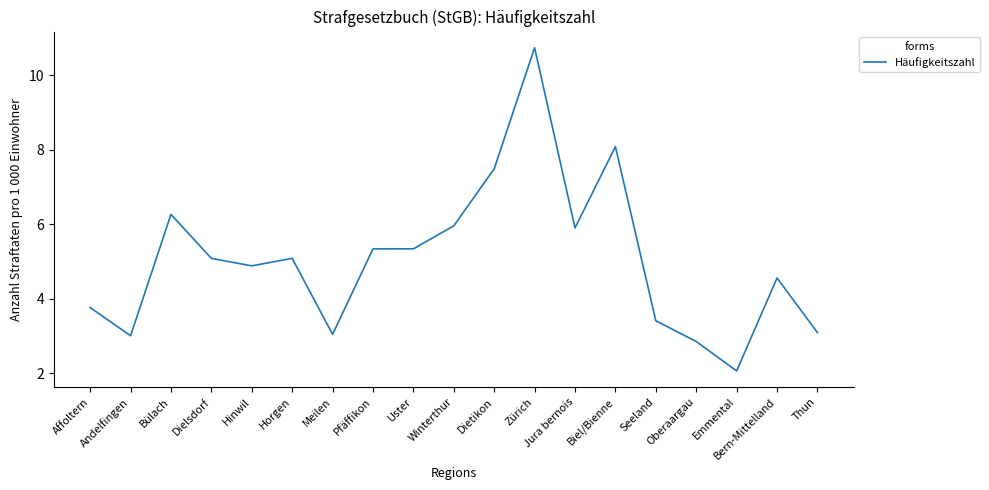

Read the value at Meilen.

3.0